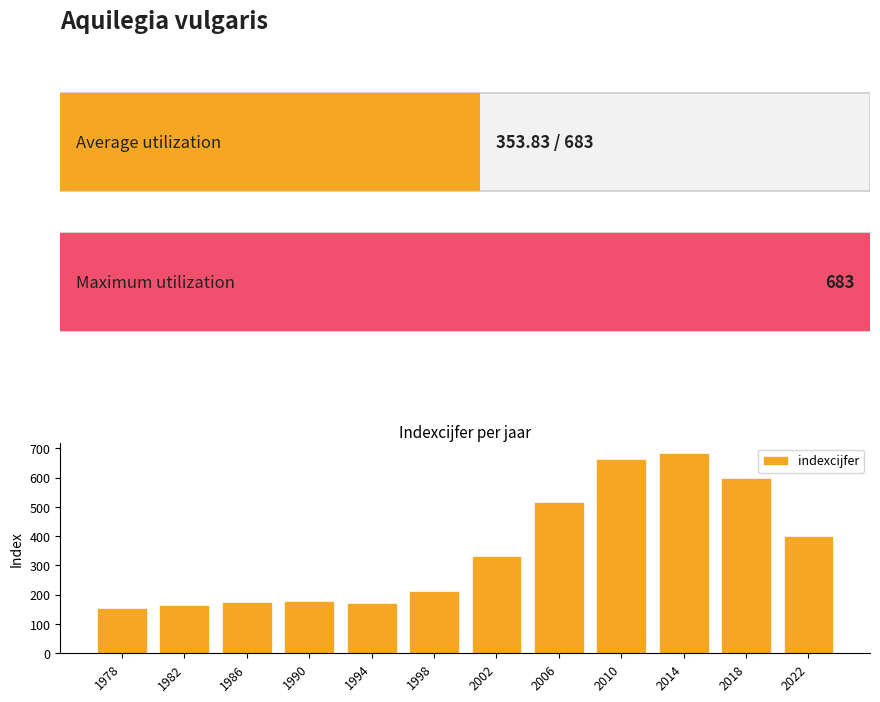

What is the greatest value displayed?

683